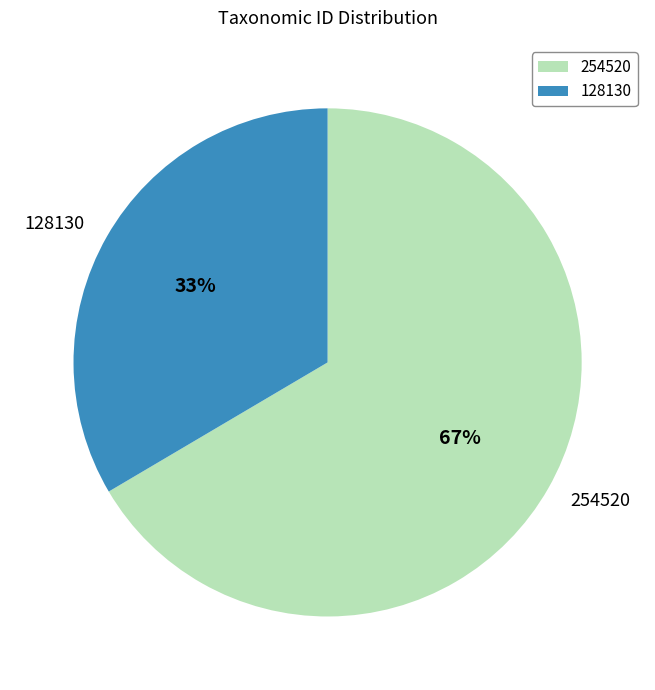

Does 254520 account for over 50% of the chart?

Yes